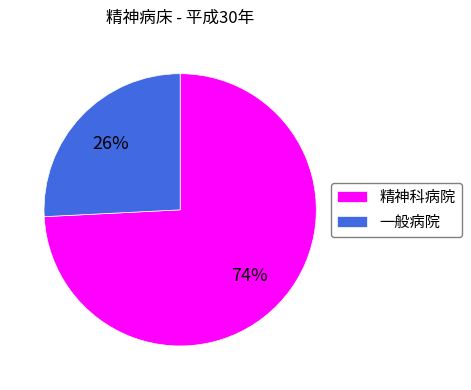

Does any single category account for the majority?

Yes